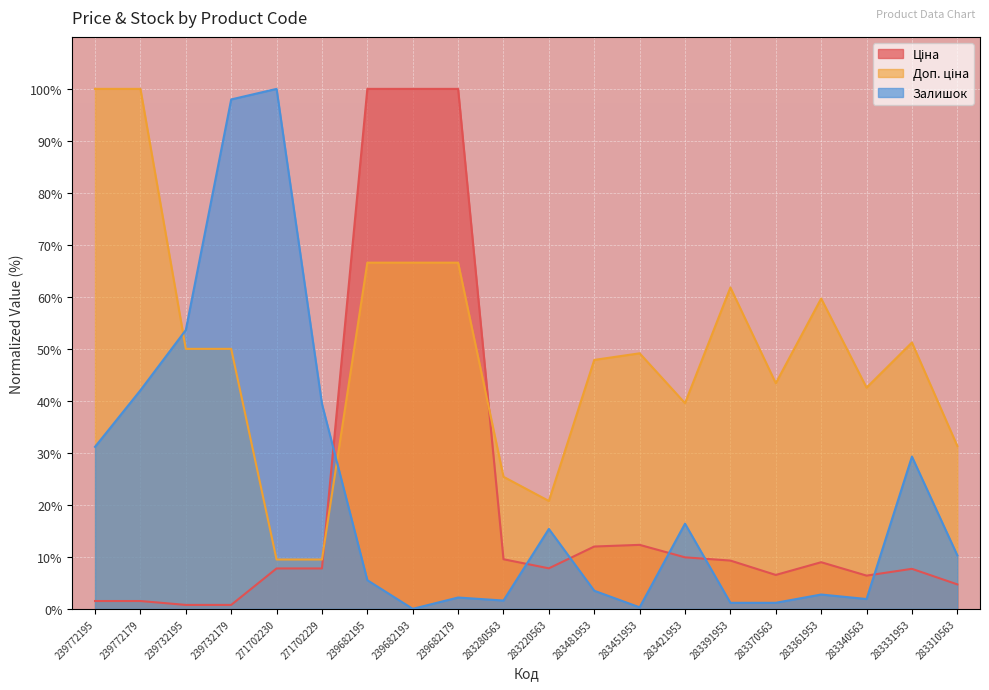

True or false: Ціна and Залишок intersect in this chart.

True